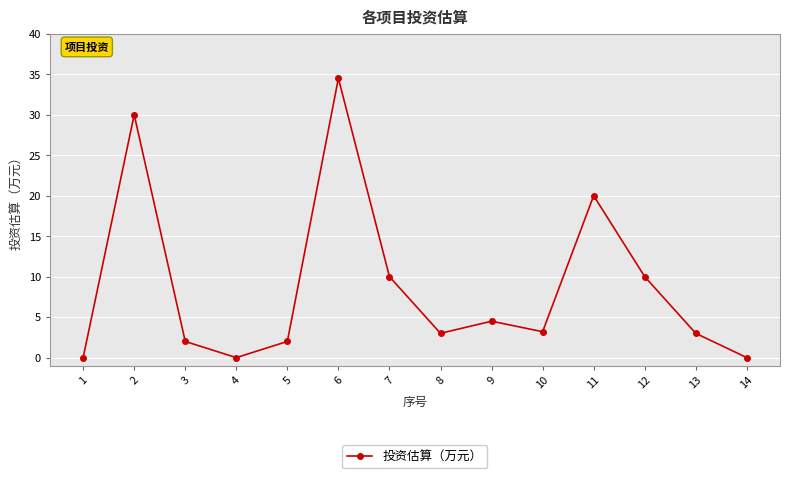

What is the value of the 7th point from the left?

10.0